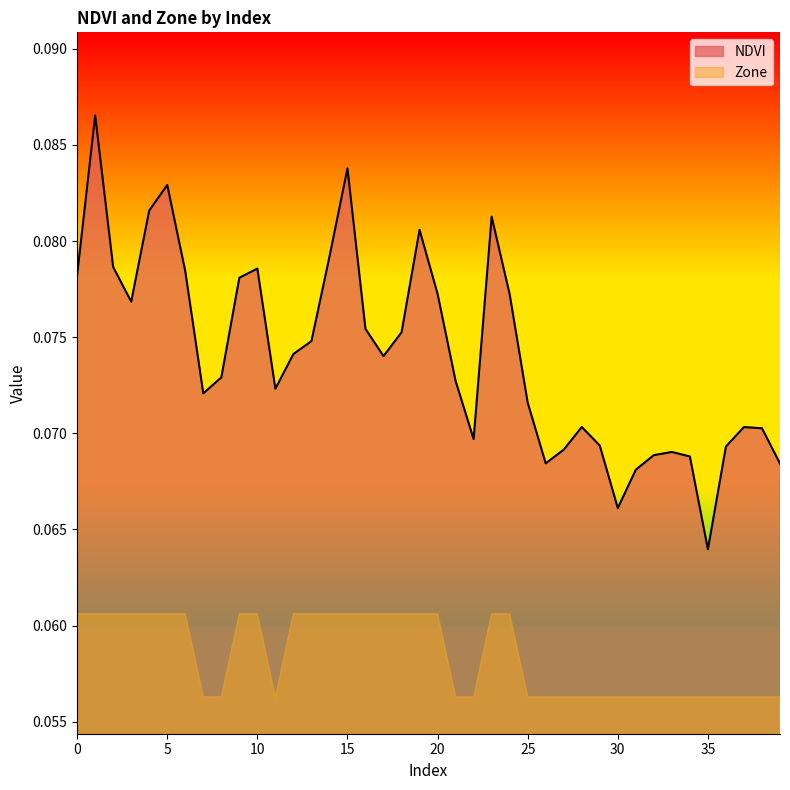

Reading right to left, list all the values displayed in this chart.

39=0.1	38=0.1	37=0.1	36=0.1	35=0.1	34=0.1	33=0.1	32=0.1	31=0.1	30=0.1	29=0.1	28=0.1	27=0.1	26=0.1	25=0.1	24=0.1	23=0.1	22=0.1	21=0.1	20=0.1	19=0.1	18=0.1	17=0.1	16=0.1	15=0.1	14=0.1	13=0.1	12=0.1	11=0.1	10=0.1	9=0.1	8=0.1	7=0.1	6=0.1	5=0.1	4=0.1	3=0.1	2=0.1	1=0.1	0=0.1